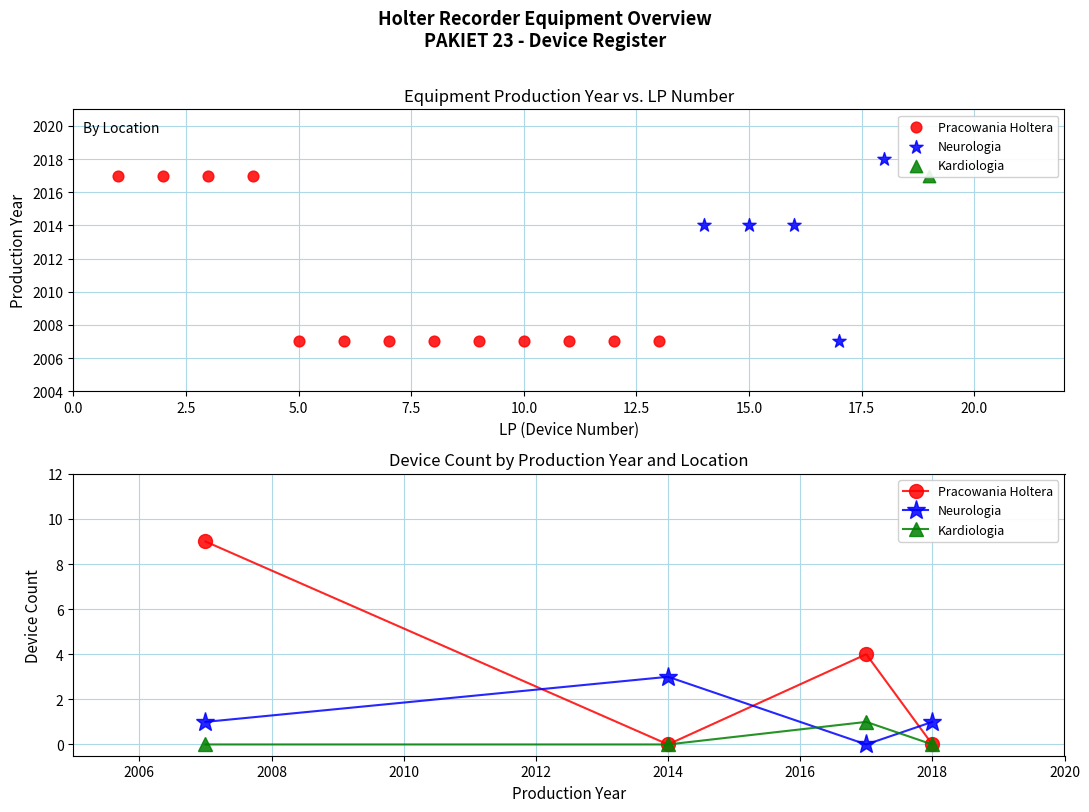

Is the value of Pracowania Holtera at 0.0 greater than the value of Neurologia at 5.0?

Yes